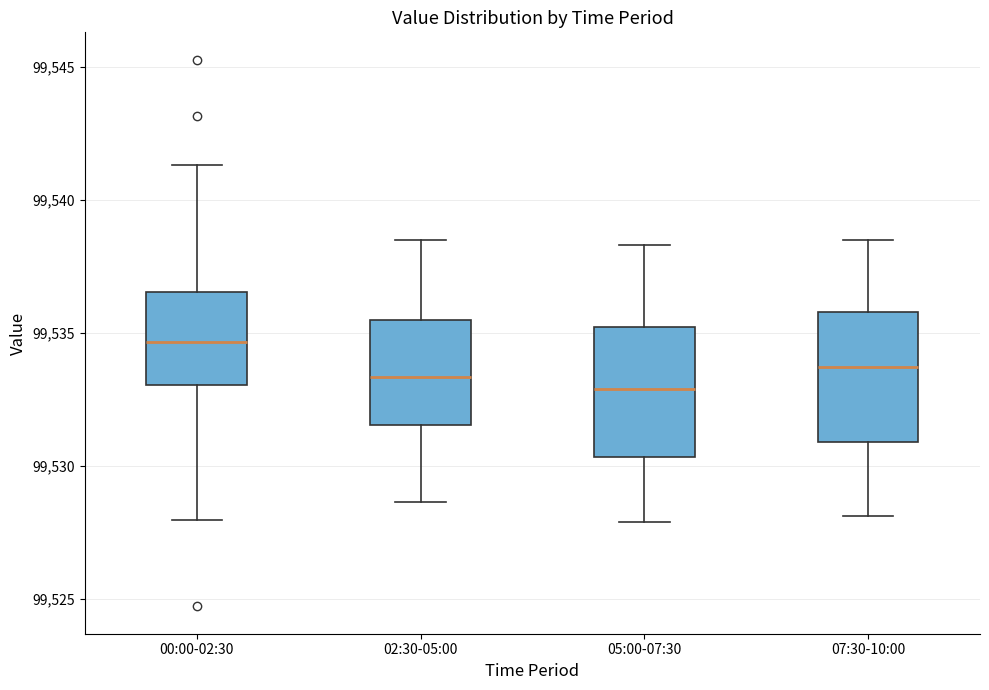

Reading left to right, transcribe this box plot: for each box, give where its median line is, the range the box spans, and where its two whiskers end, as read against the y-axis. The values are not printed on the chart, so give them approximately, as read against the axis.

00:00-02:30: median 99534.5, box 99533.0 to 99536.5, whiskers 99528.0 to 99541.5
02:30-05:00: median 99533.5, box 99531.5 to 99535.5, whiskers 99528.5 to 99538.5
05:00-07:30: median 99533.0, box 99530.5 to 99535.0, whiskers 99528.0 to 99538.5
07:30-10:00: median 99533.5, box 99531.0 to 99536.0, whiskers 99528.0 to 99538.5